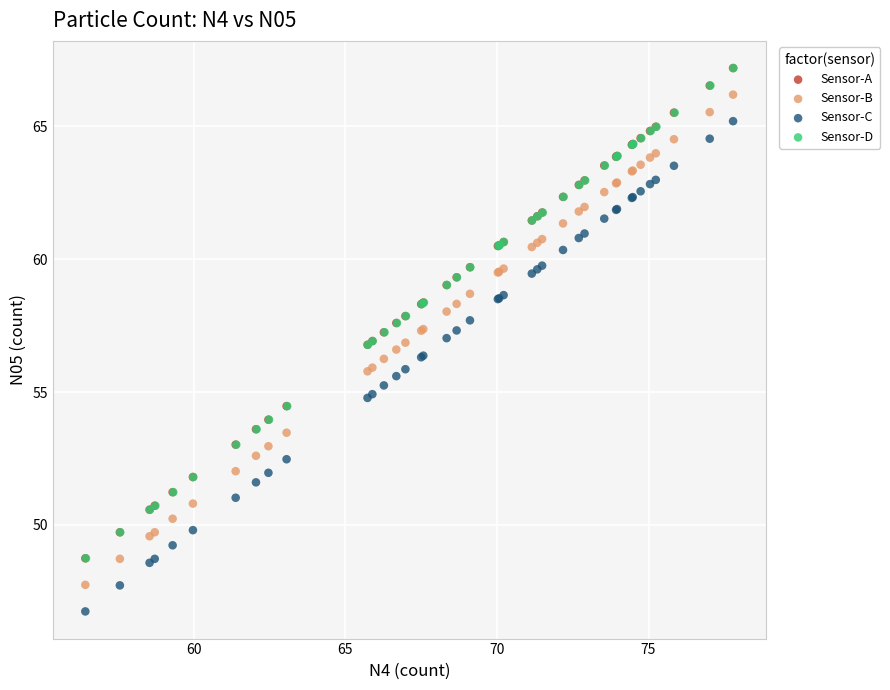

Which series reaches the minimum Y coordinate?

Sensor-C